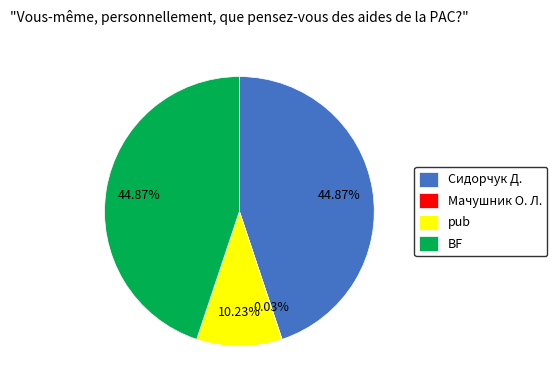

Combined, do pub and Сидорчук Д. account for over 50%?

Yes